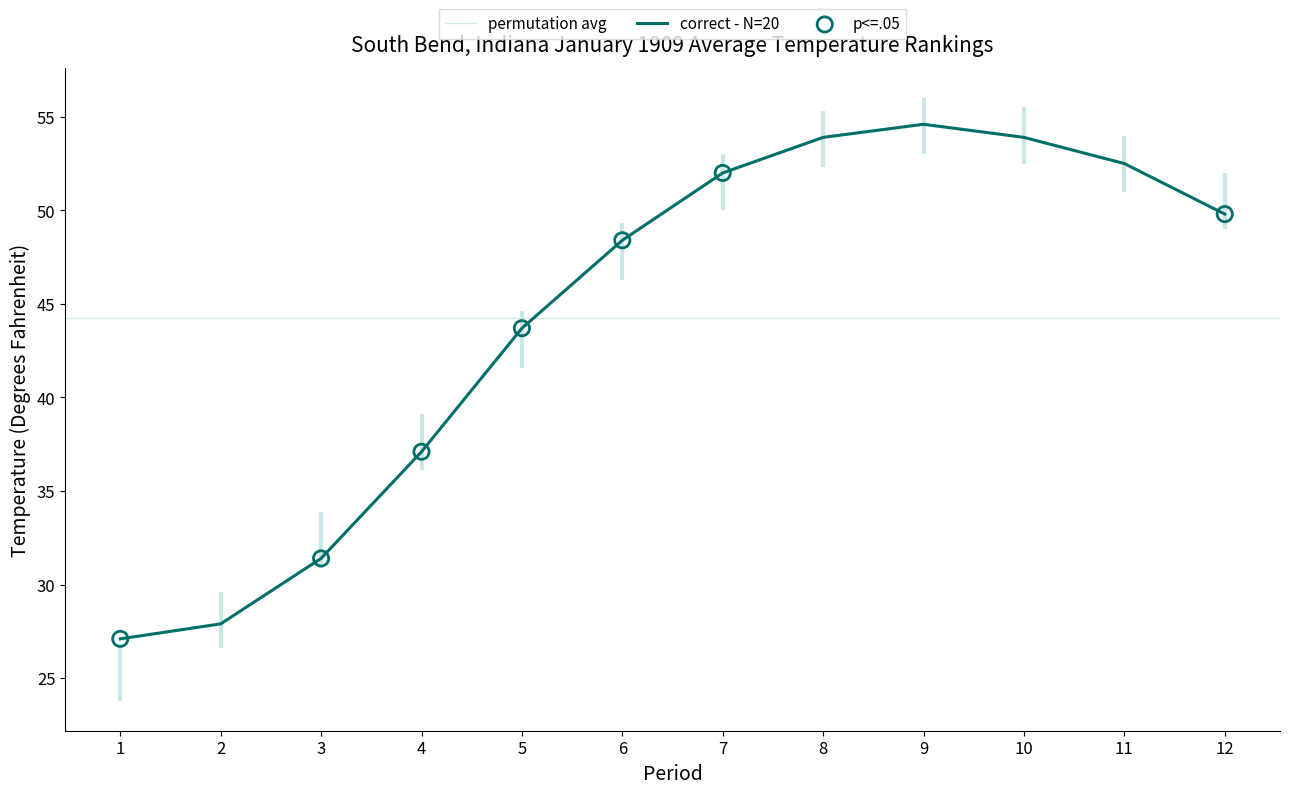

What is the total value across all series at 1?

54.2